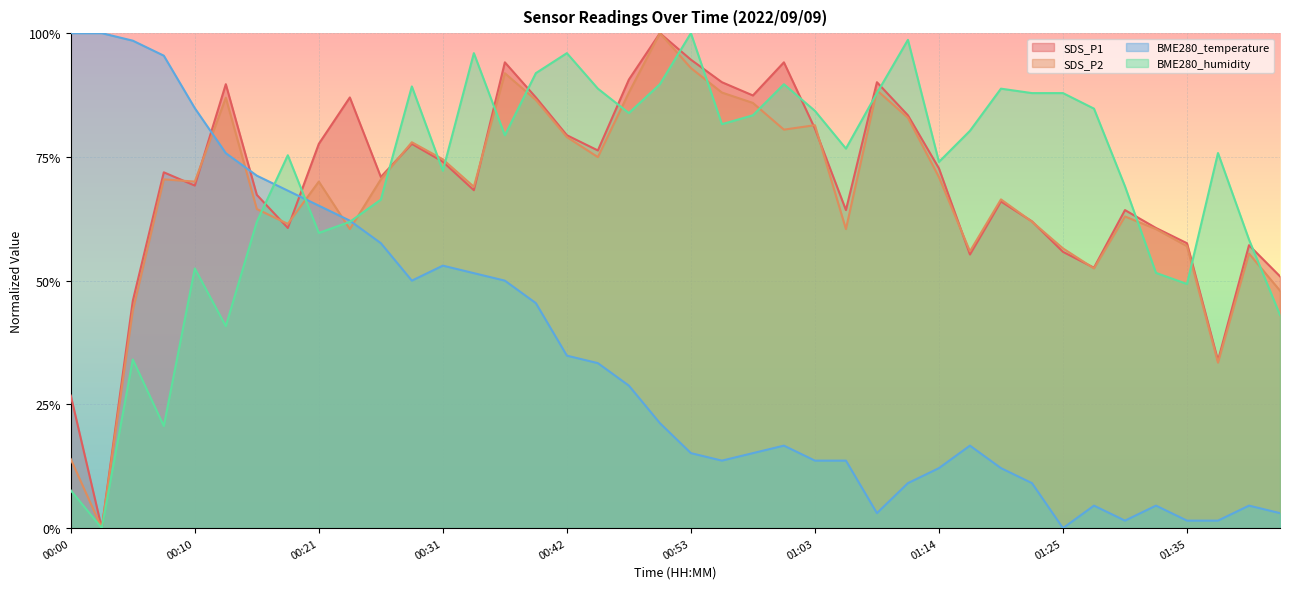

Does the chart display data point markers on the line(s)?

No